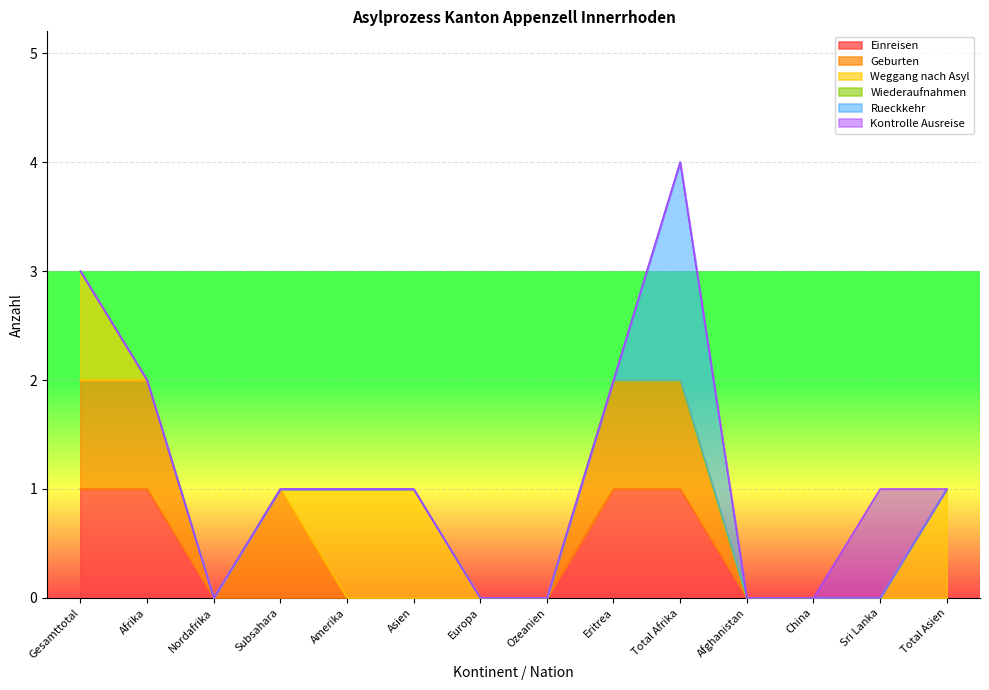

At which category is the sum across all series the highest?

Total Afrika